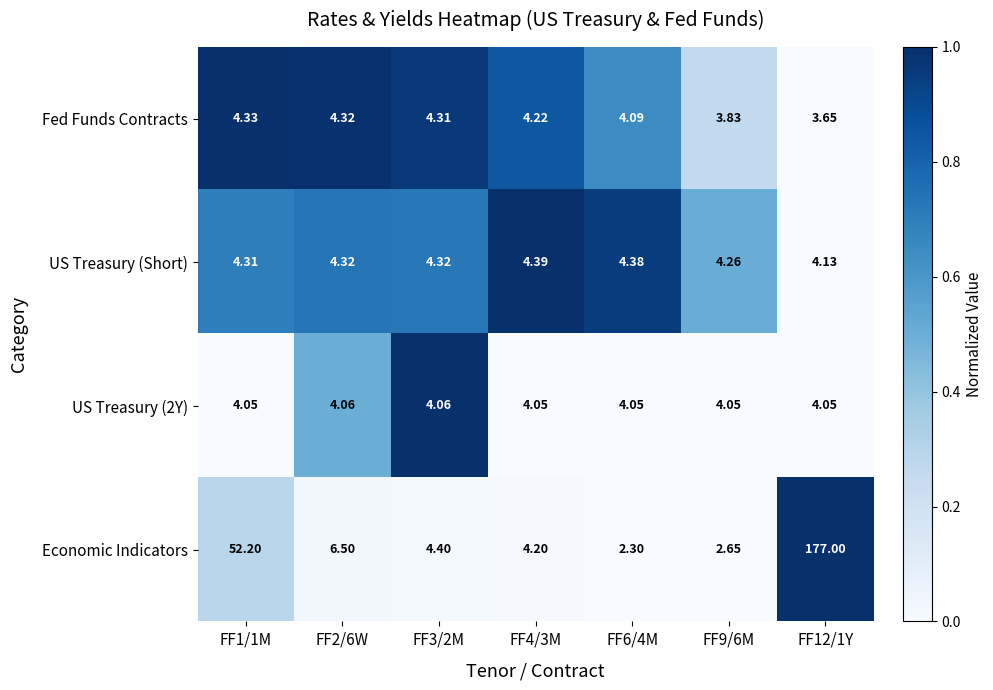

Which series has the largest range (max minus min)?

Economic Indicators